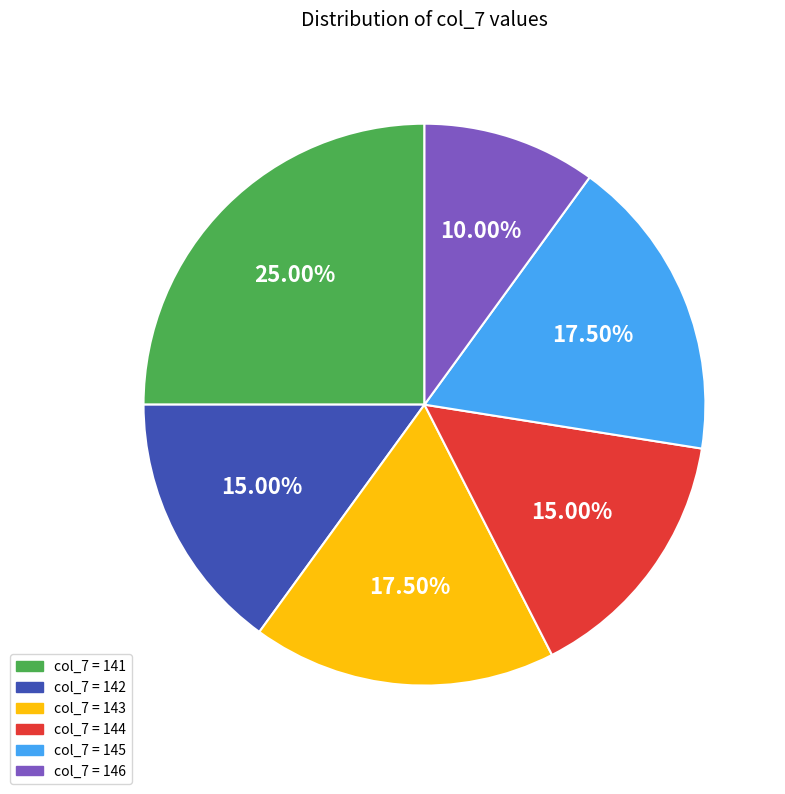

Is there a majority slice in this chart?

No